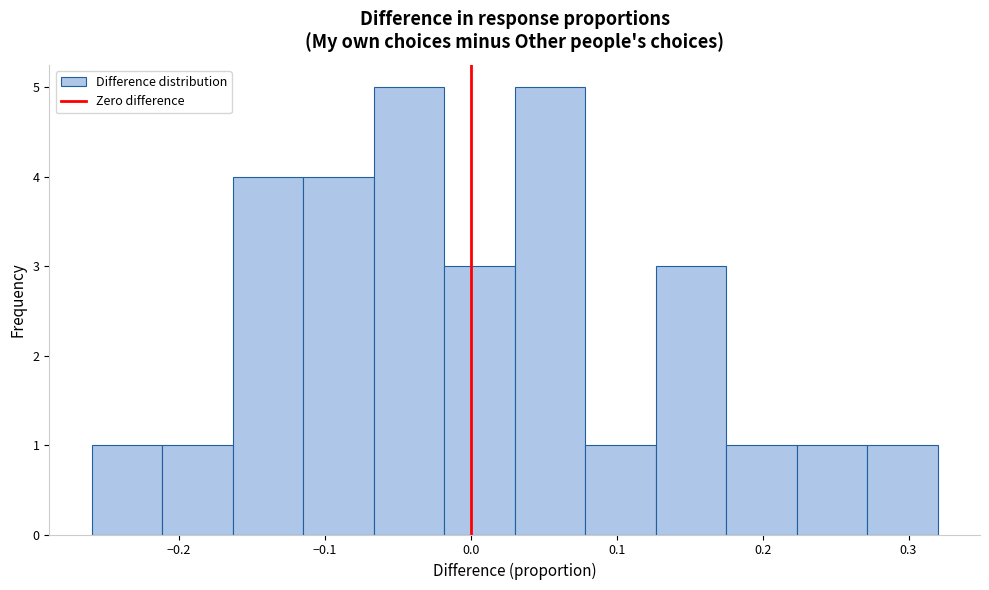

Reading left to right, list every bar in this chart as the range it spans on the x-axis followed by its height. Neither the bar edges nor the heights are printed on the chart, so give them approximately, as read against the axes.

-0.26 to -0.21: 1
-0.21 to -0.16: 1
-0.16 to -0.11: 4
-0.11 to -0.07: 4
-0.07 to -0.02: 5
-0.02 to 0.03: 3
0.03 to 0.08: 5
0.08 to 0.13: 1
0.13 to 0.18: 3
0.18 to 0.22: 1
0.22 to 0.27: 1
0.27 to 0.32: 1